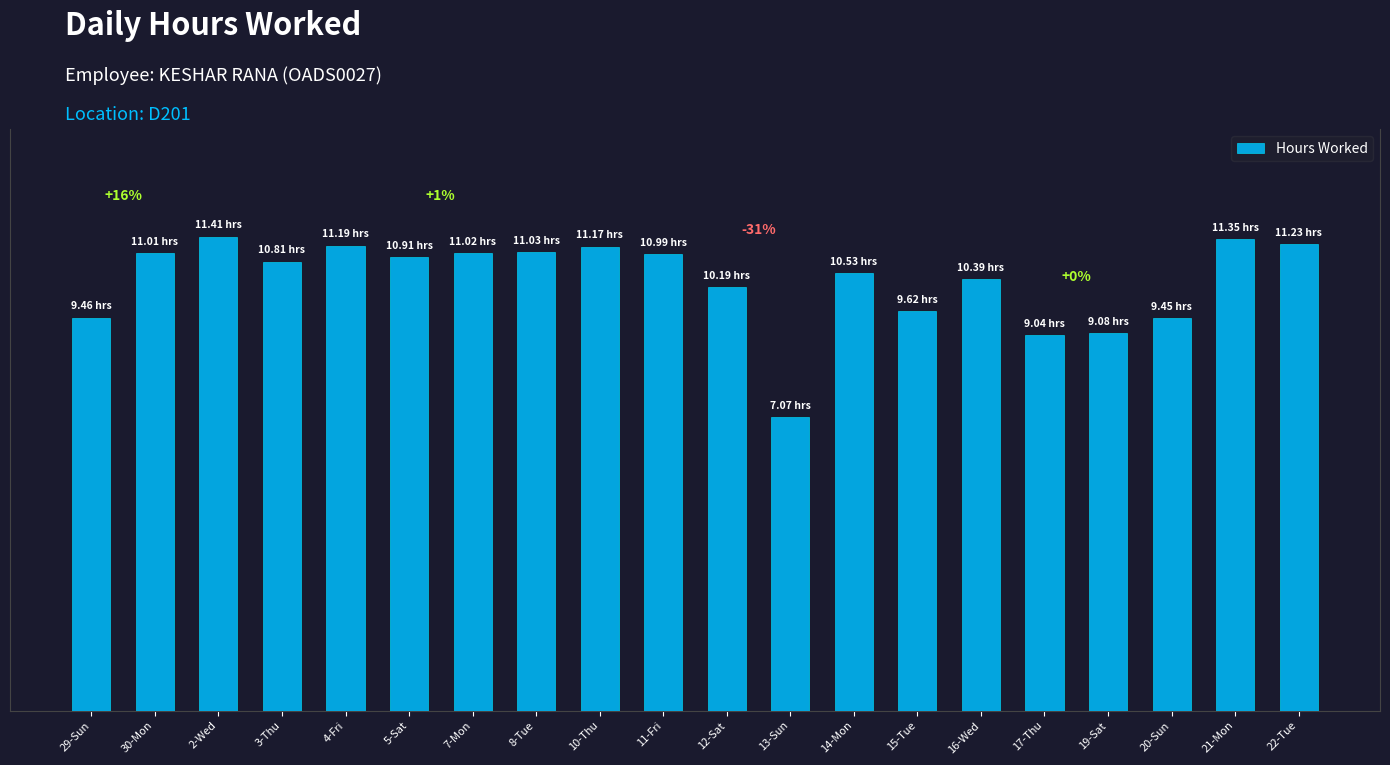

What is the average value?

10.3